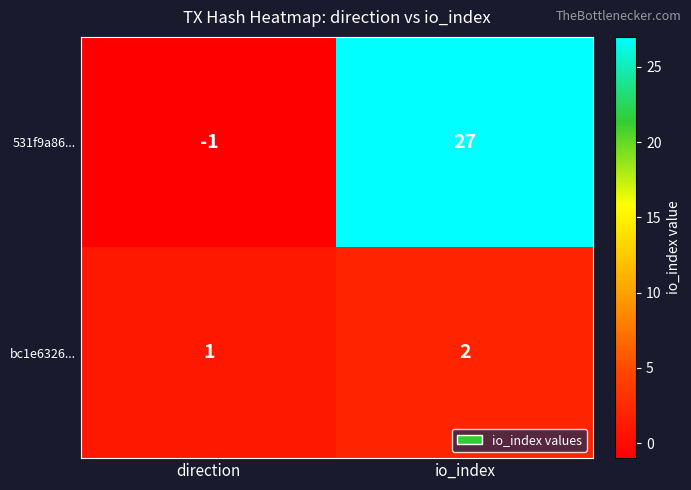

Which label corresponds to the smallest value in the chart?

direction